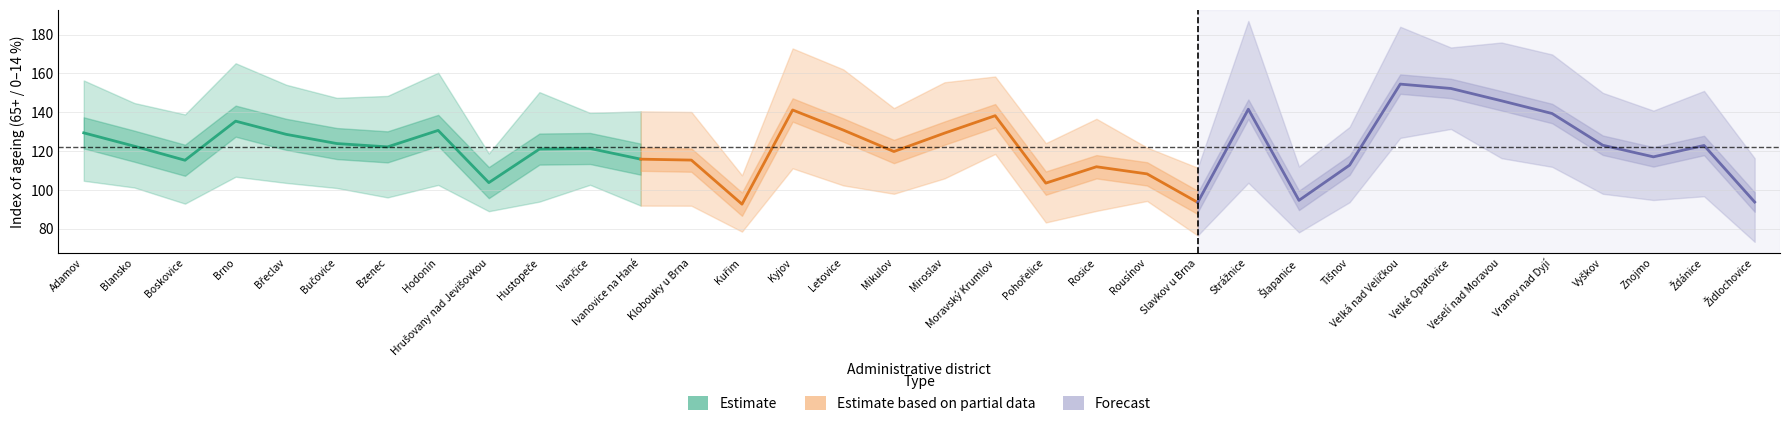

What are all the series names shown in the legend?

Estimate, Estimate based on partial data, Forecast